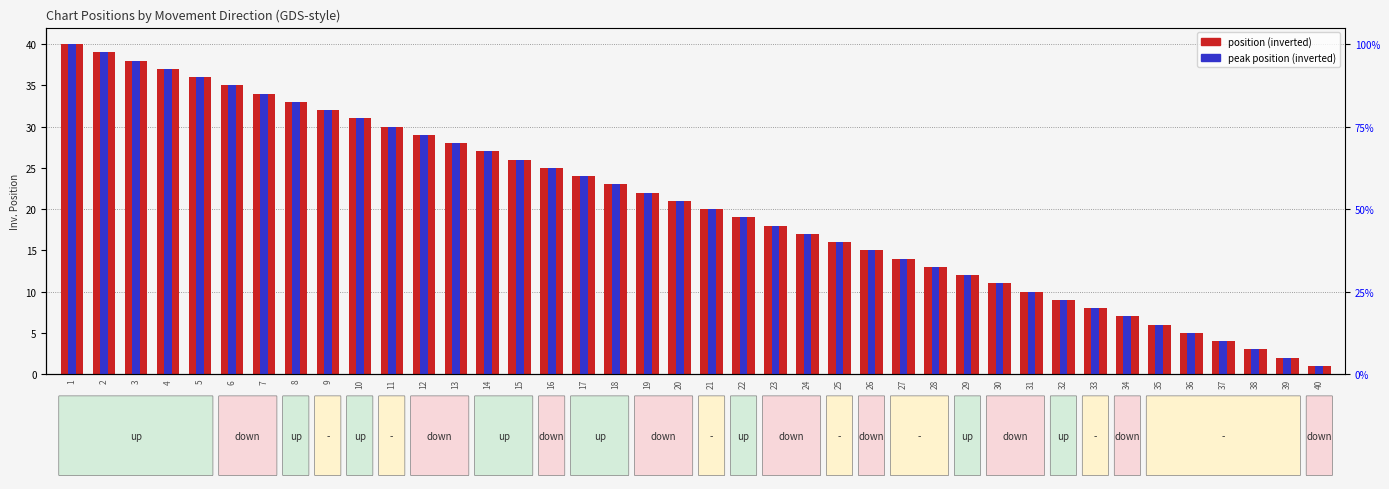

What is the value of the peak position (inverted) bar at the 34th from the left?

7